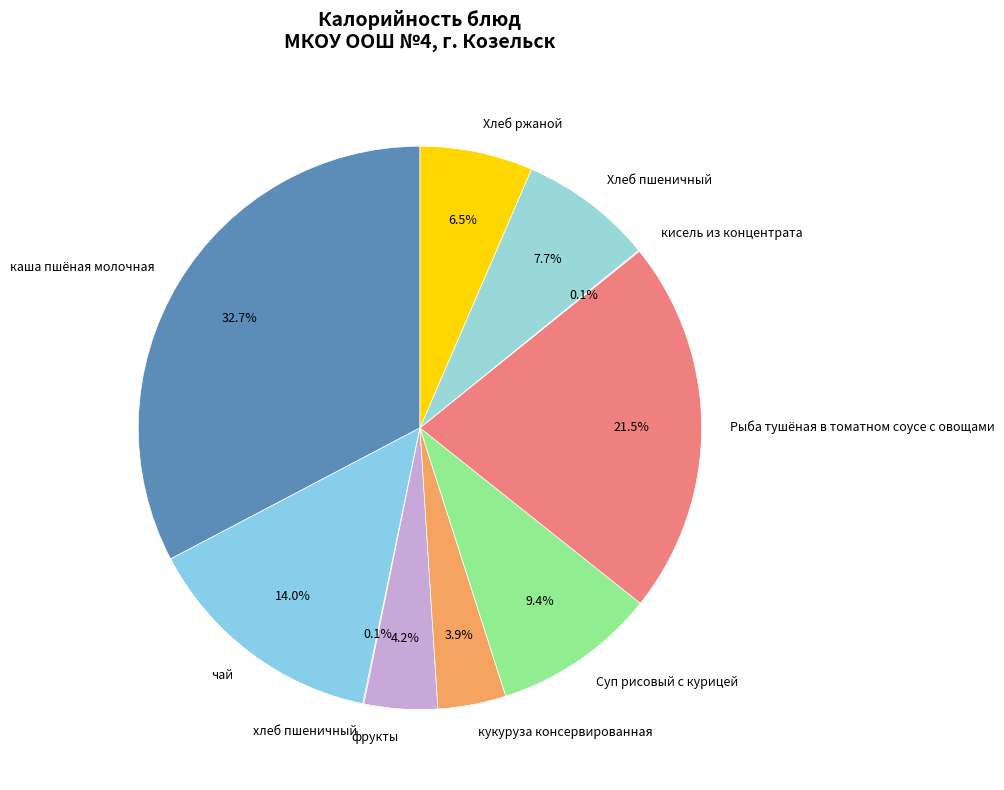

To the nearest percent, what is the average slice percentage?

10%